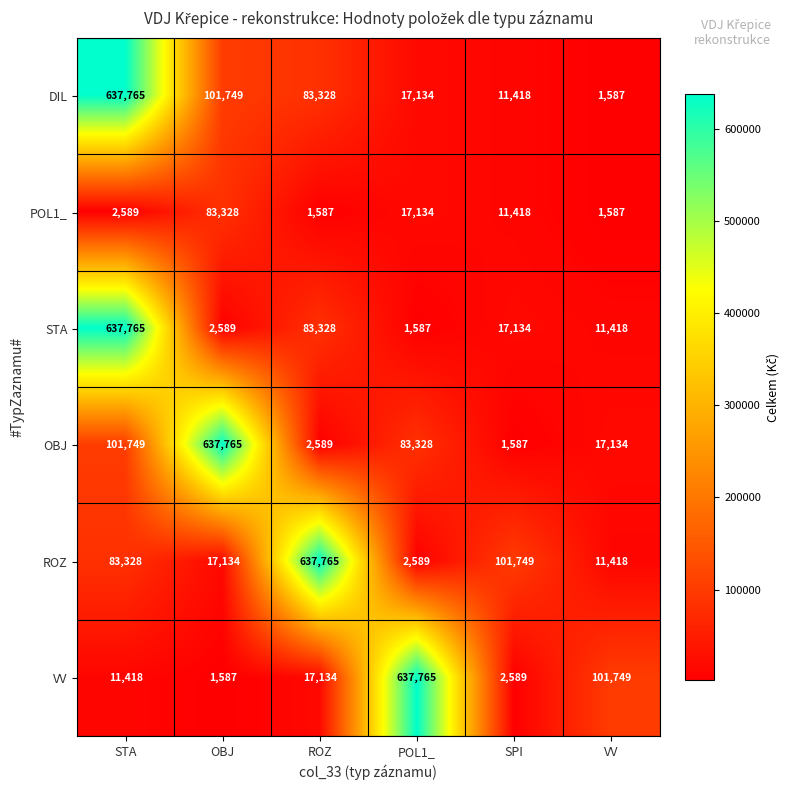

The VV series shows 6375 at STA. True or false?

False